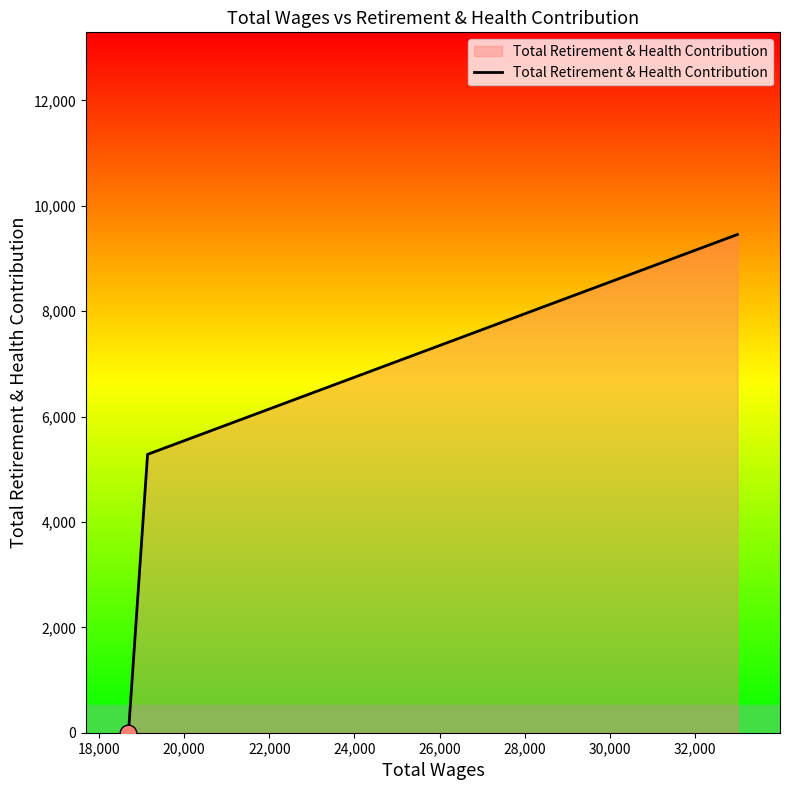

What is the difference between the second highest and minimum values?

5282